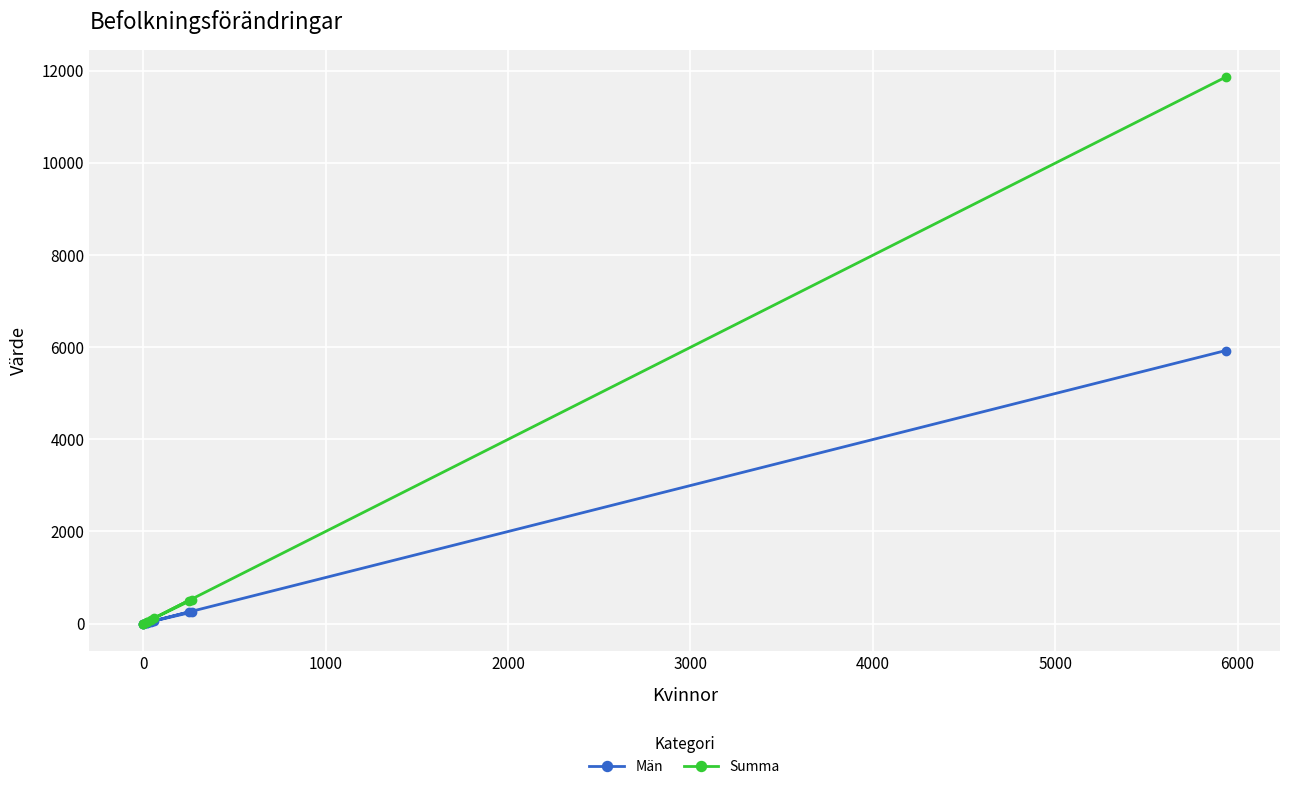

Is it true that Summa equals 6169 at 0?

False